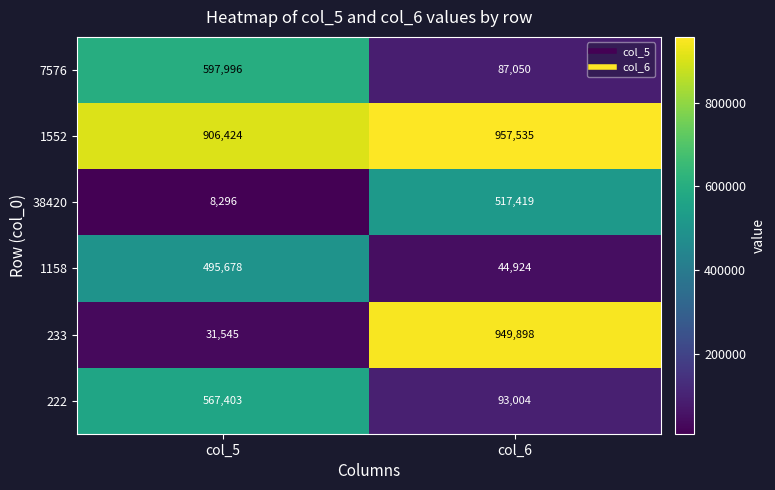

Which series has the largest total across all categories?

1552